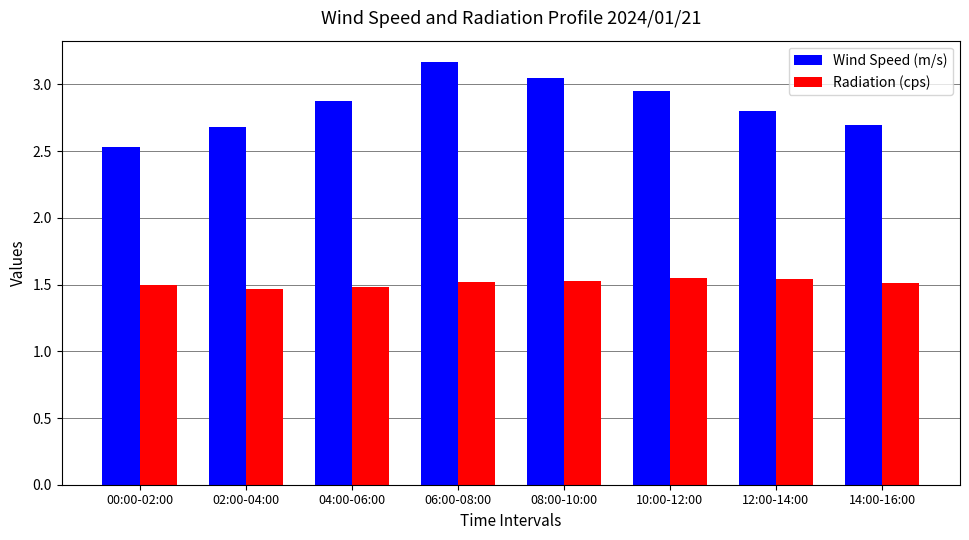

At which category is the sum across all series the highest?

06:00-08:00